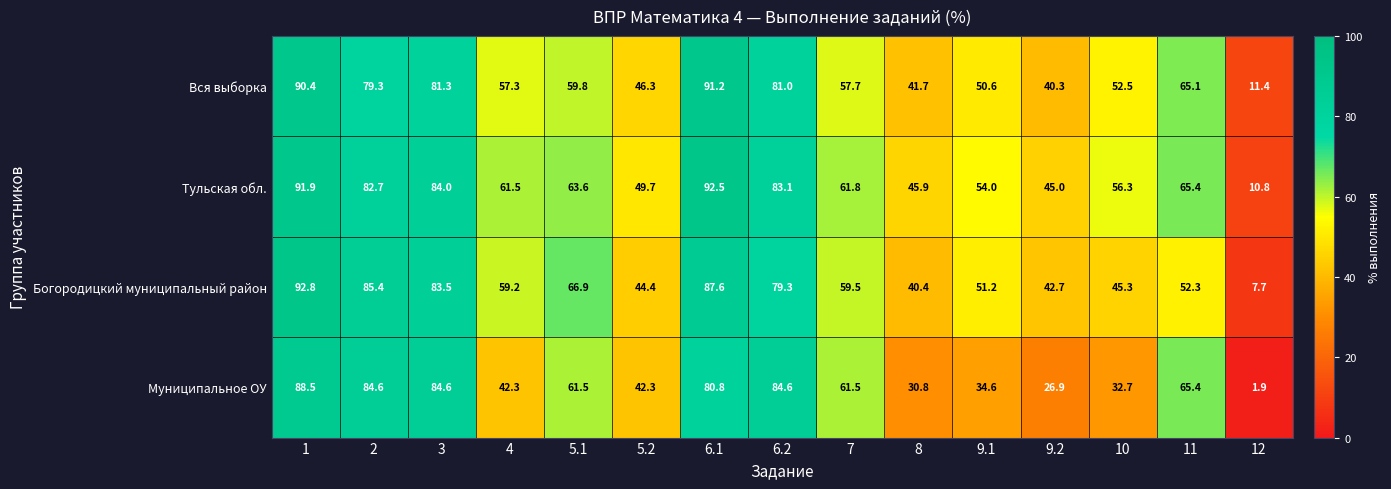

What is the sum of the Вся выборка values at 5.1 and 5.2?

106.1